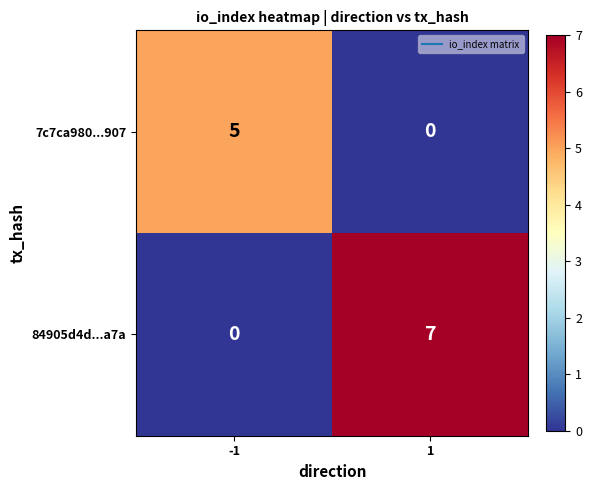

At 1, list the series in order from largest to smallest.

84905d4d...a7a, 7c7ca980...907